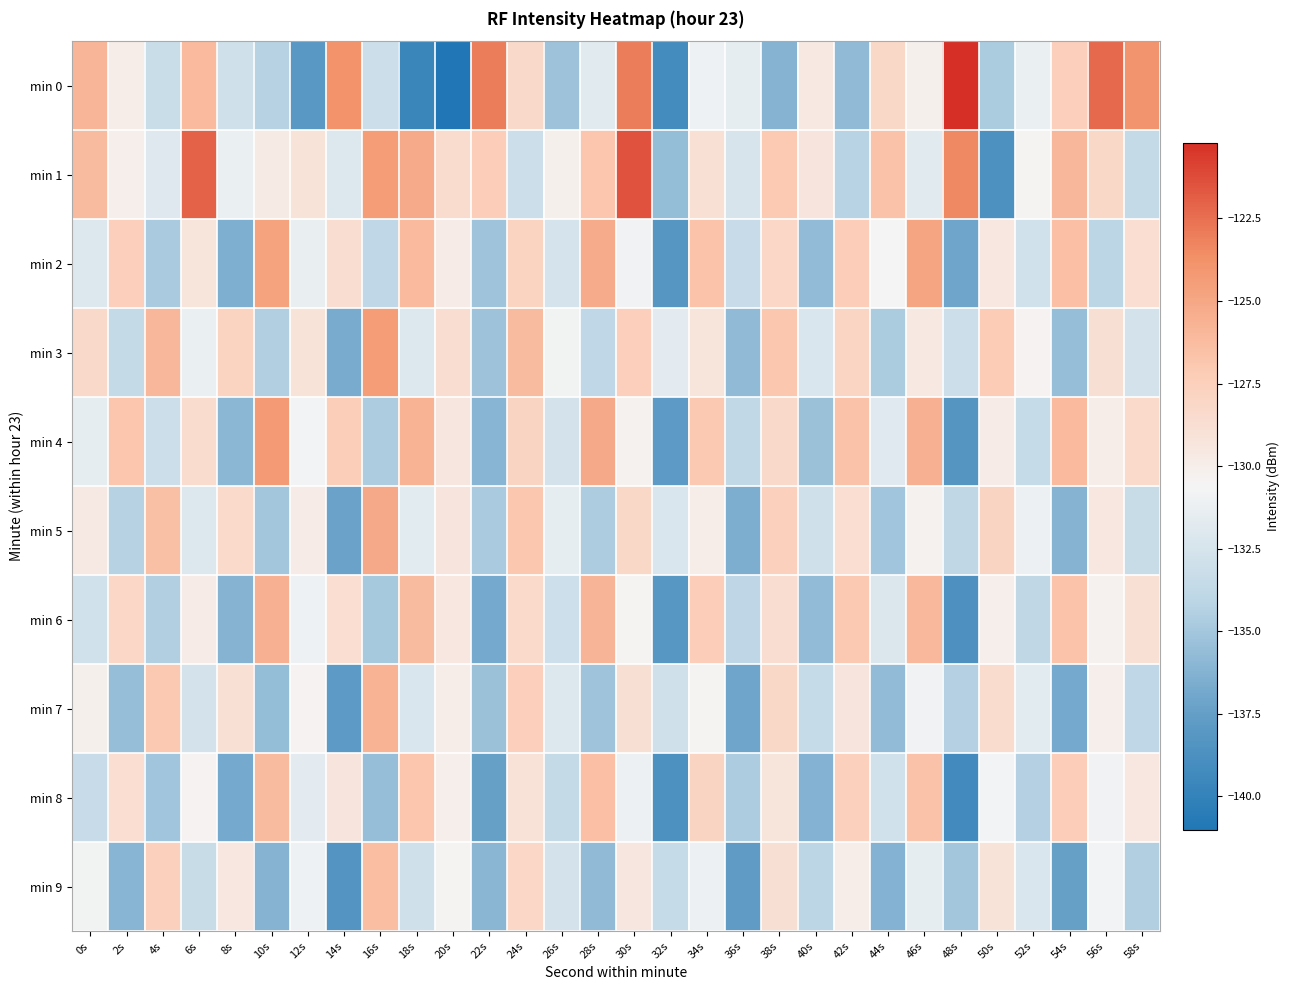

Rank the series at 32s from lowest to highest value.

min 0, min 8, min 2, min 6, min 4, min 1, min 9, min 7, min 5, min 3